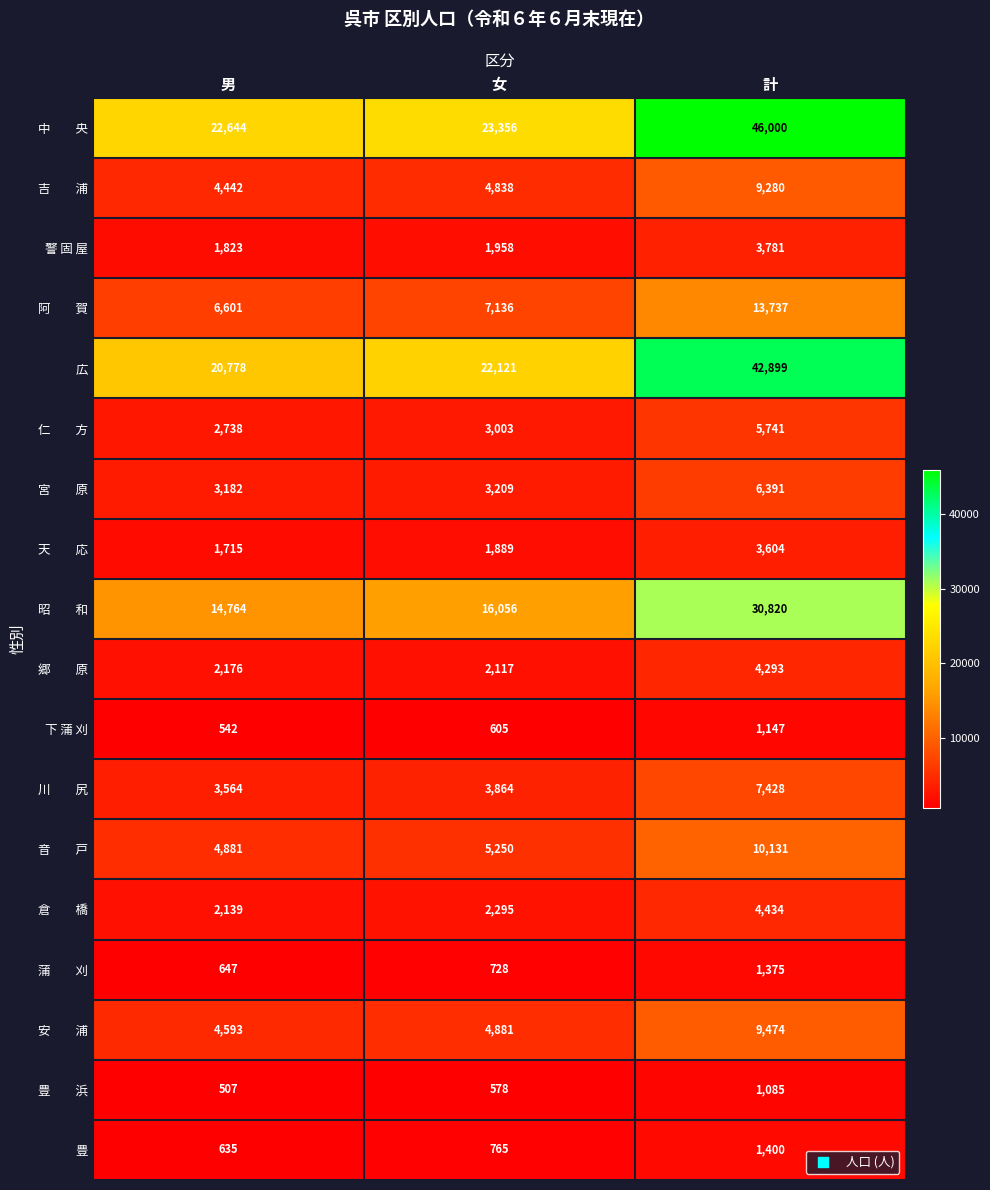

What is the spread (max minus min) of values at 男?

22137